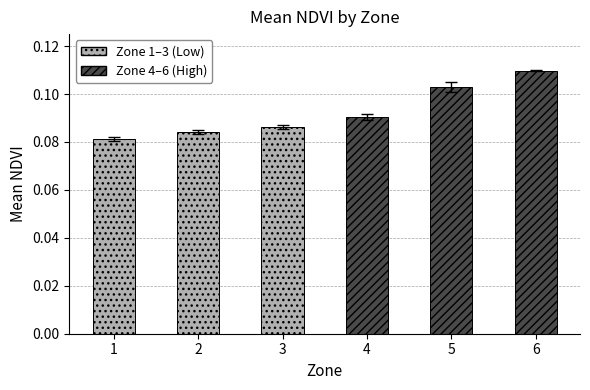

Which category has the highest value across all series?

6